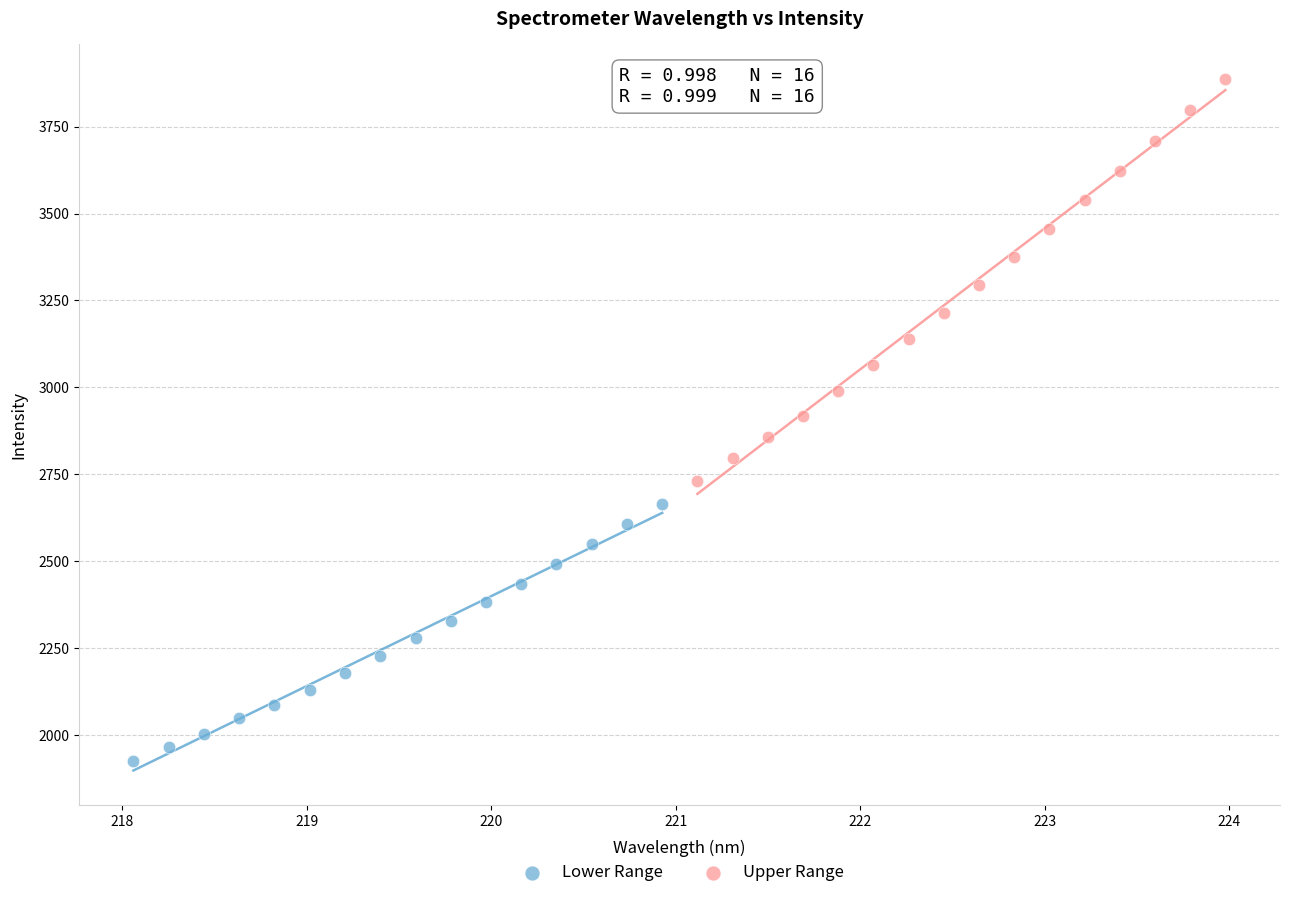

Which series contains the lowest Y value?

Lower Range